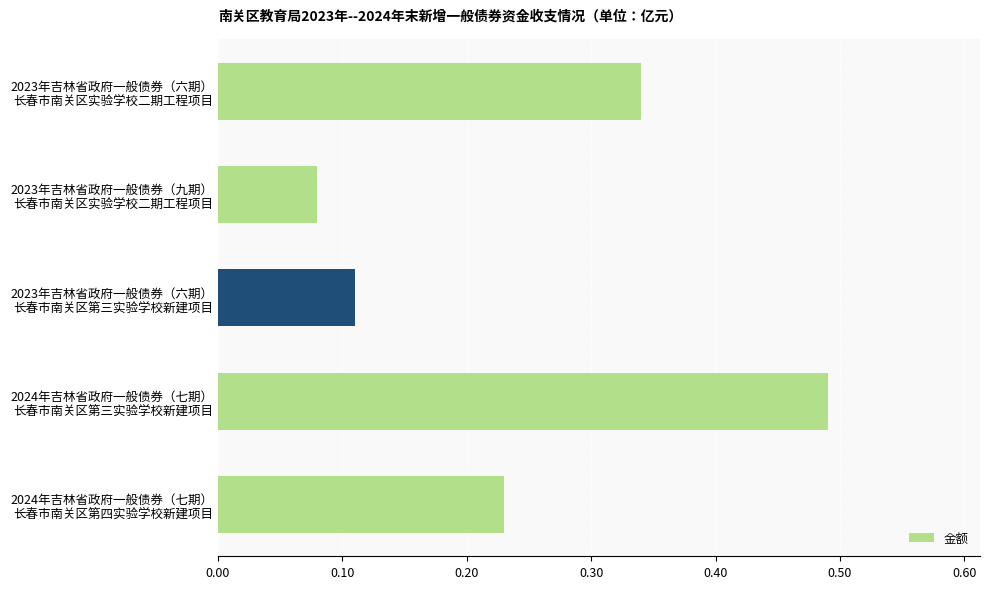

How many values are between 0 and 1?

5